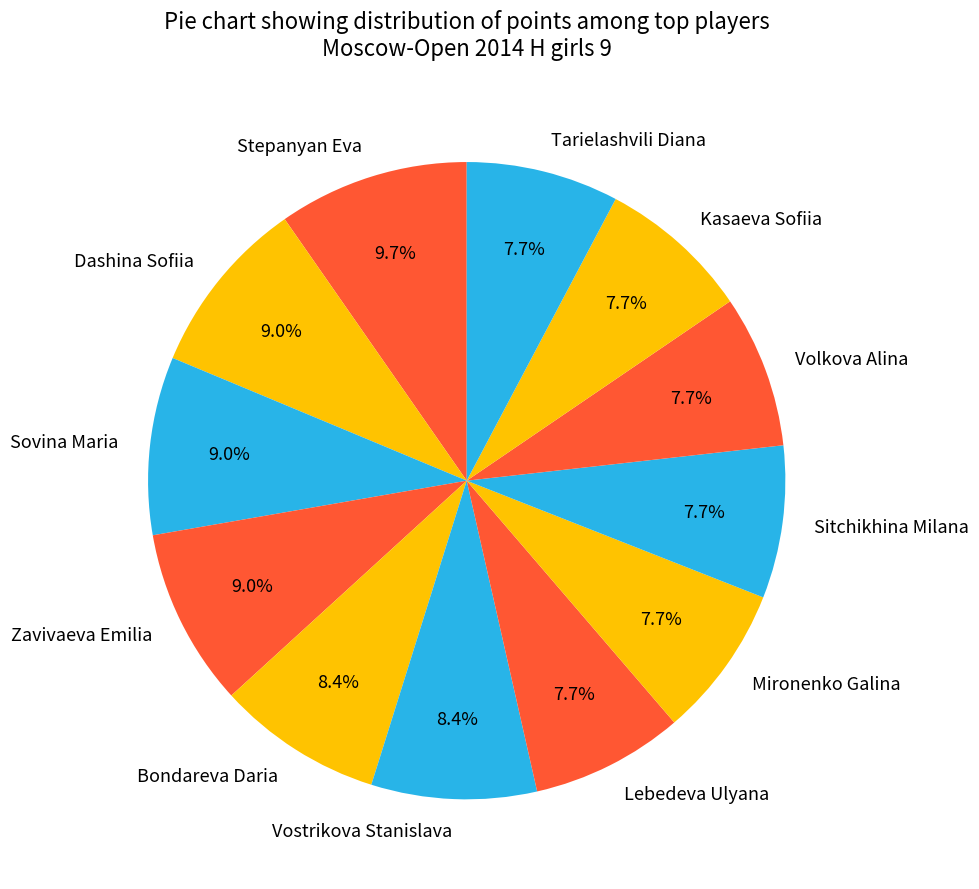

How many slices are in this pie chart?

12